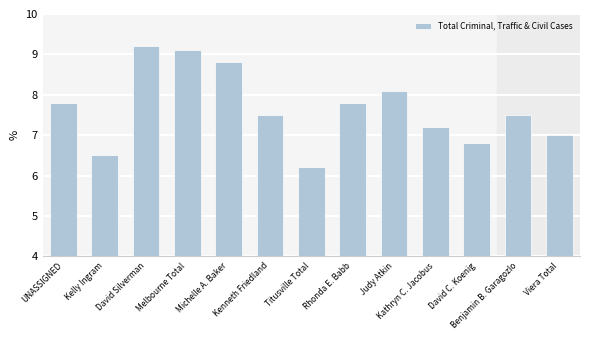

What is the difference between the second highest and second lowest values?

2.6